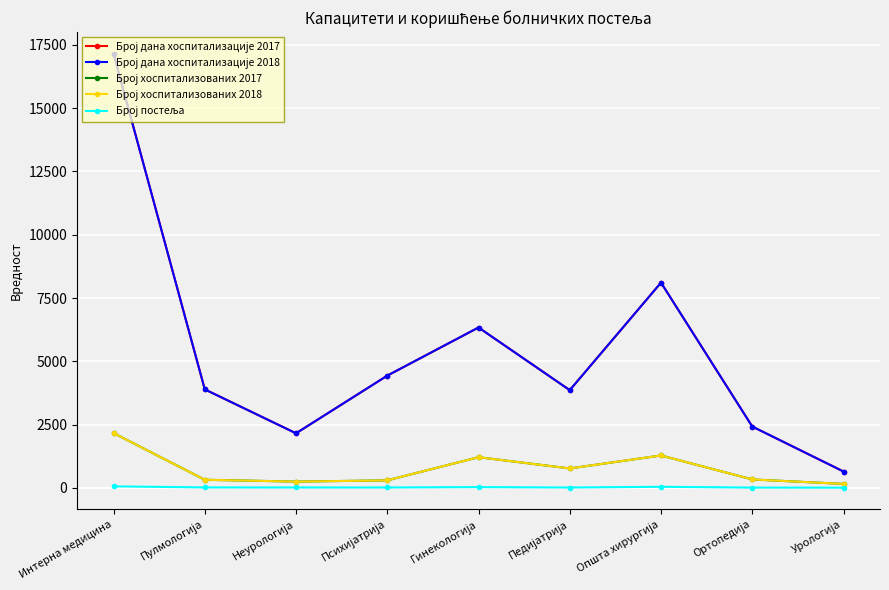

The Број хоспитализованих 2017 series shows 463 at Психијатрија. True or false?

False